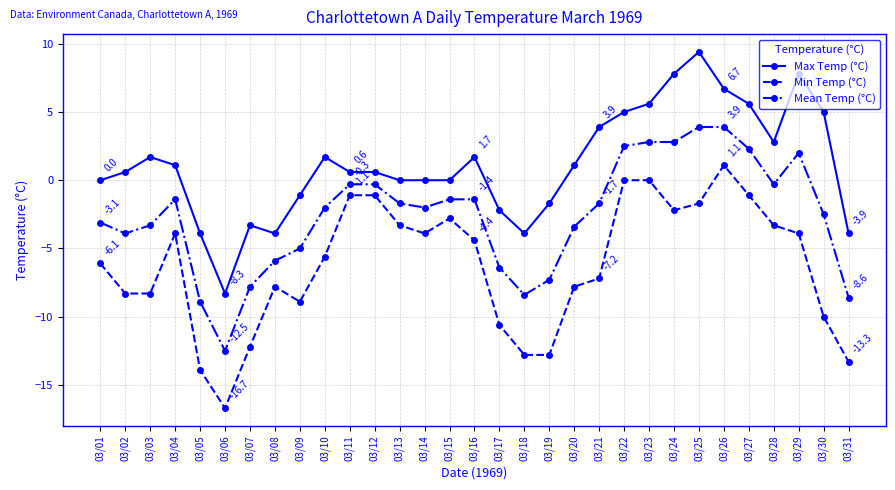

What is the average value of the Max Temp (°C) series?

1.2